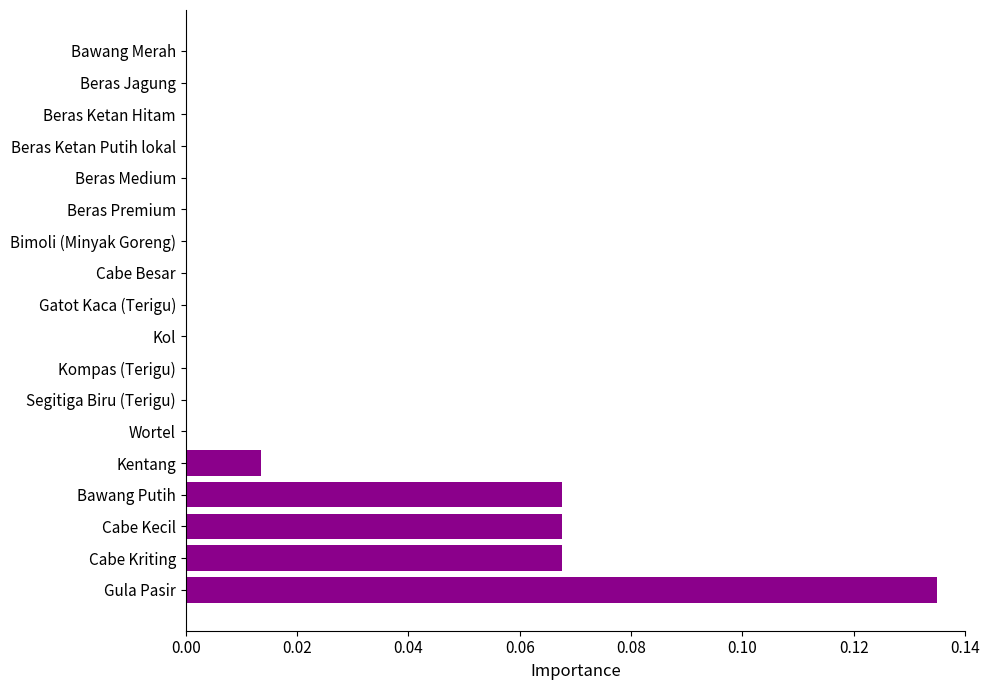

The value at Cabe Kriting is 0.0. True or false?

False